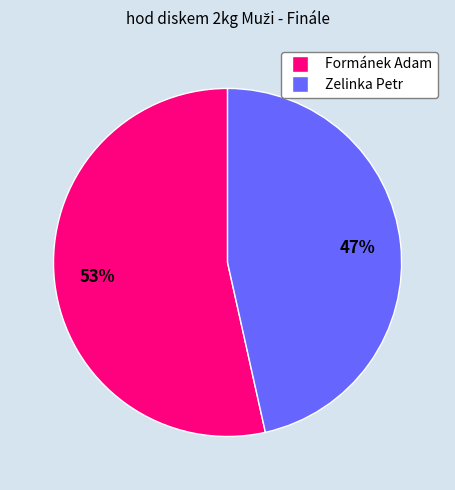

True or false: Zelinka Petr accounts for 47% of the total.

True